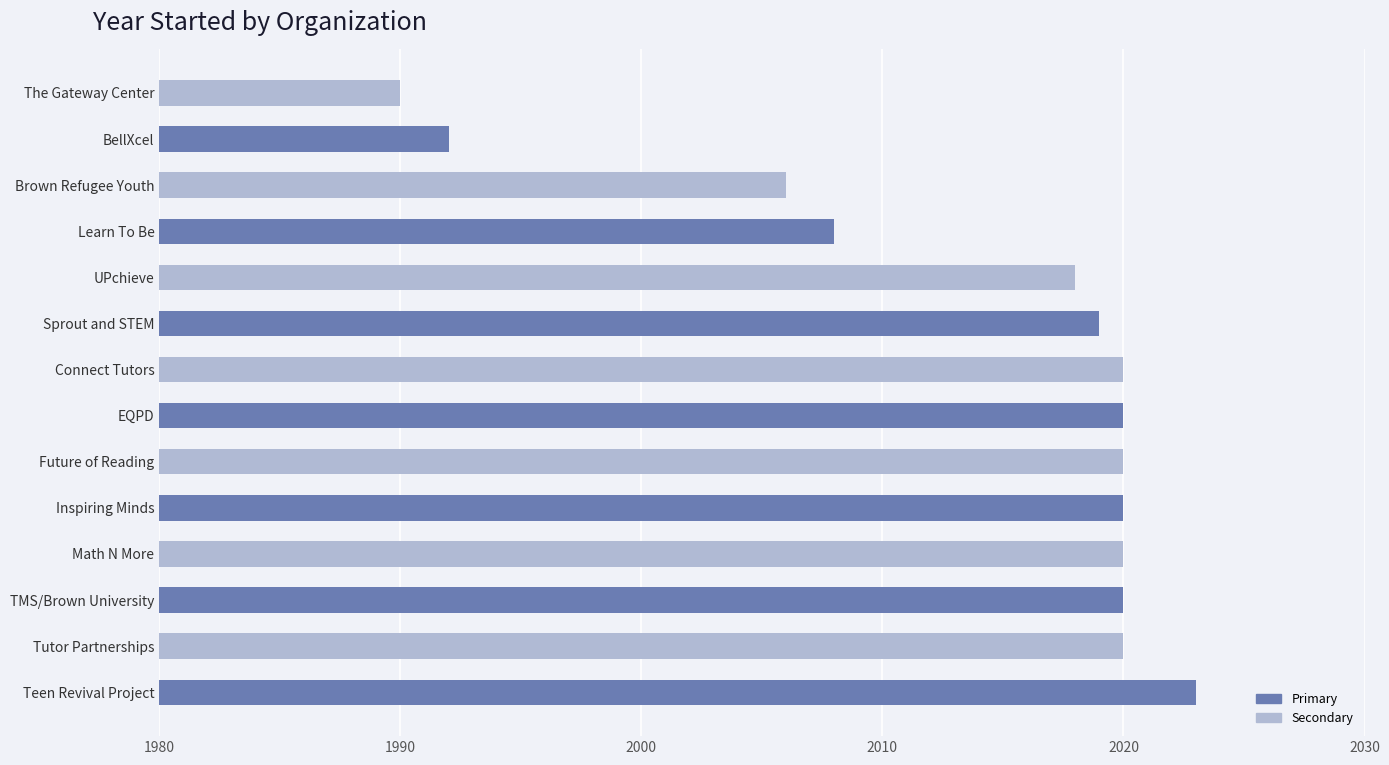

Count the number of data series in this chart.

2